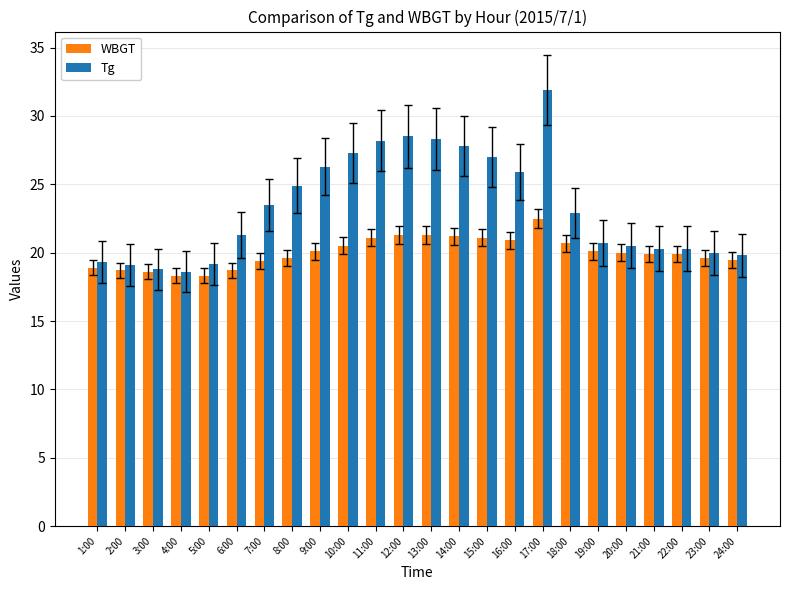

How many bars are there in total?

48